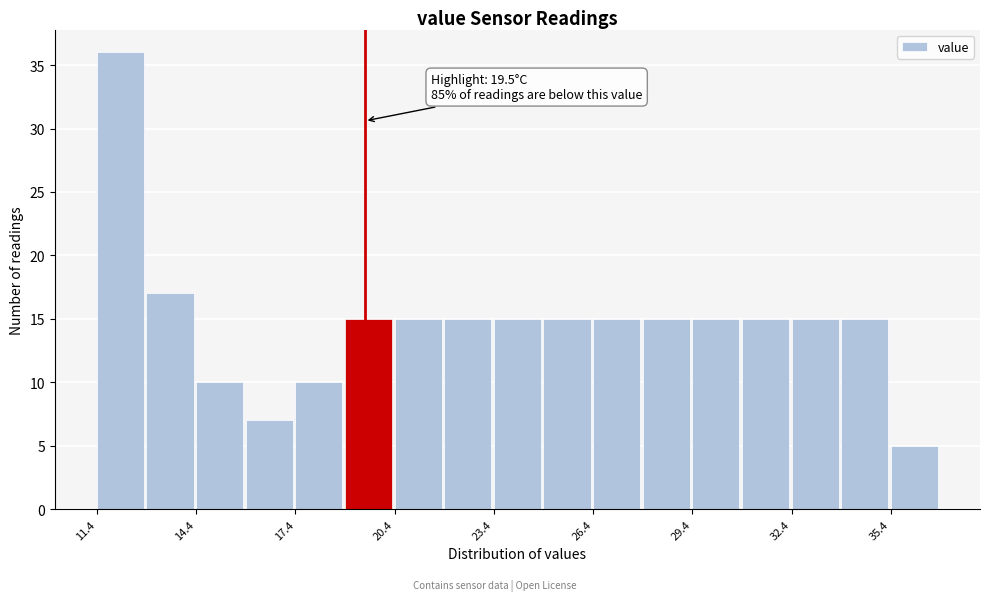

Around what value on the x-axis is the tallest bar? Give the approximate position of its centre, as read against the axis.

12.0